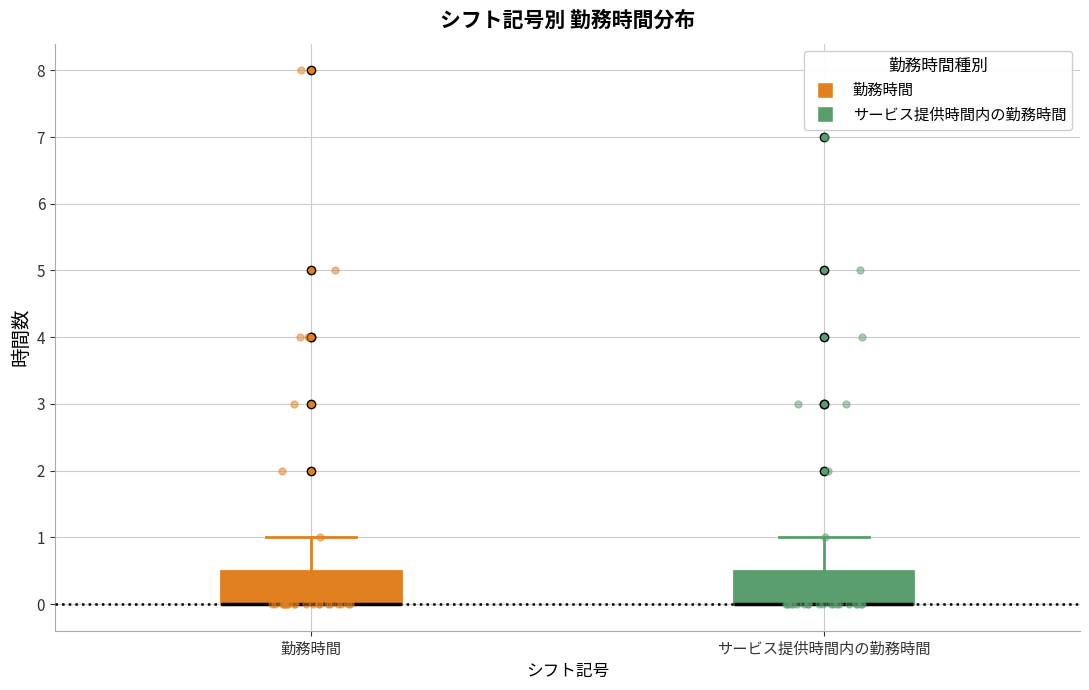

Reading left to right, read every box against the y-axis: the position of its median line, the range the box covers, and the ends of its whiskers. The values are not printed on the chart, so give them approximately, as read against the axis.

勤務時間: median 0.0 (drawn on the box's lower edge), box 0.0 to 0.5, whiskers 0.0 to 1.0
サービス提供時間内の勤務時間: median 0.0 (drawn on the box's lower edge), box 0.0 to 0.5, whiskers 0.0 to 1.0